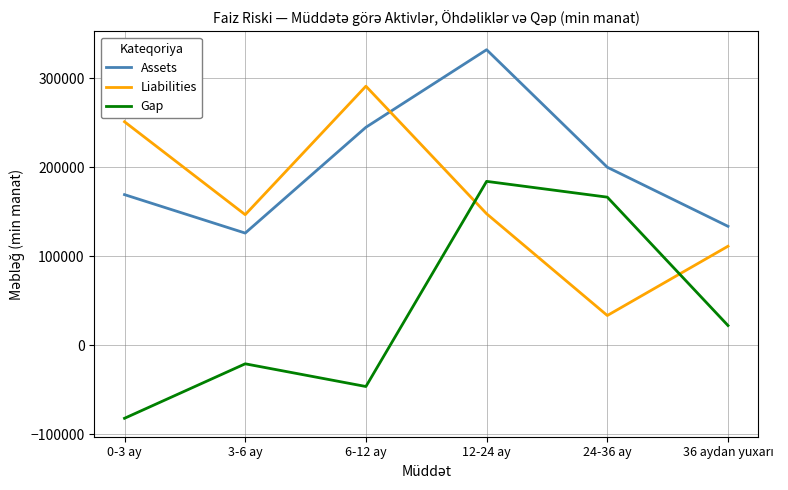

How many times do Gap and Liabilities cross each other?

2